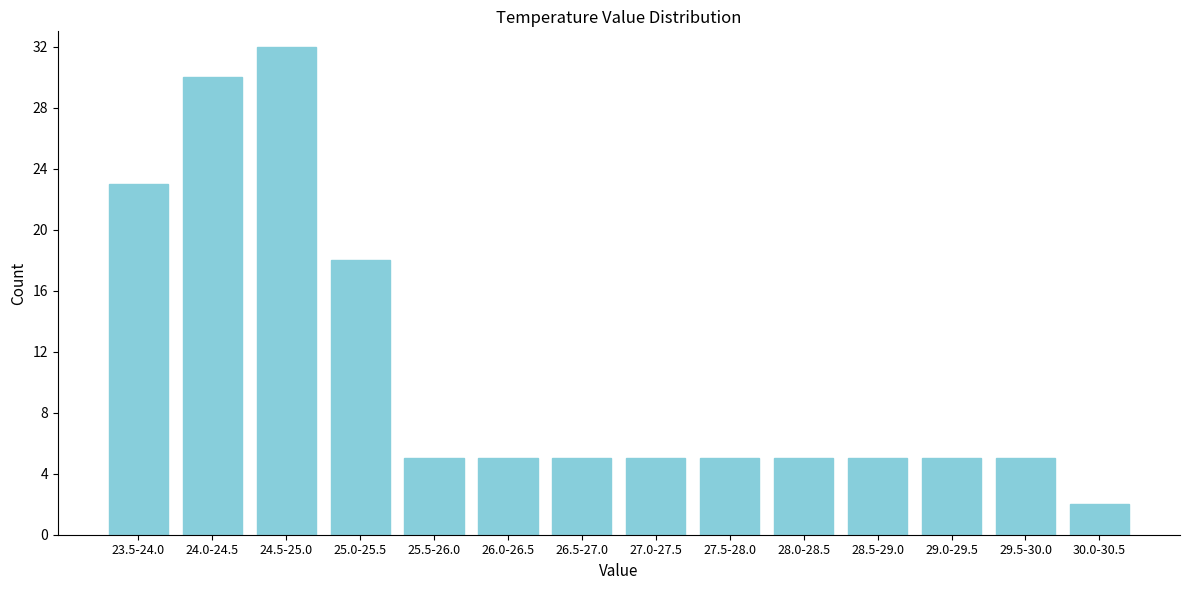

Reading right to left, what are all the values shown in this chart?

30.0-30.5=2	29.5-30.0=5	29.0-29.5=5	28.5-29.0=5	28.0-28.5=5	27.5-28.0=5	27.0-27.5=5	26.5-27.0=5	26.0-26.5=5	25.5-26.0=5	25.0-25.5=18	24.5-25.0=32	24.0-24.5=30	23.5-24.0=23